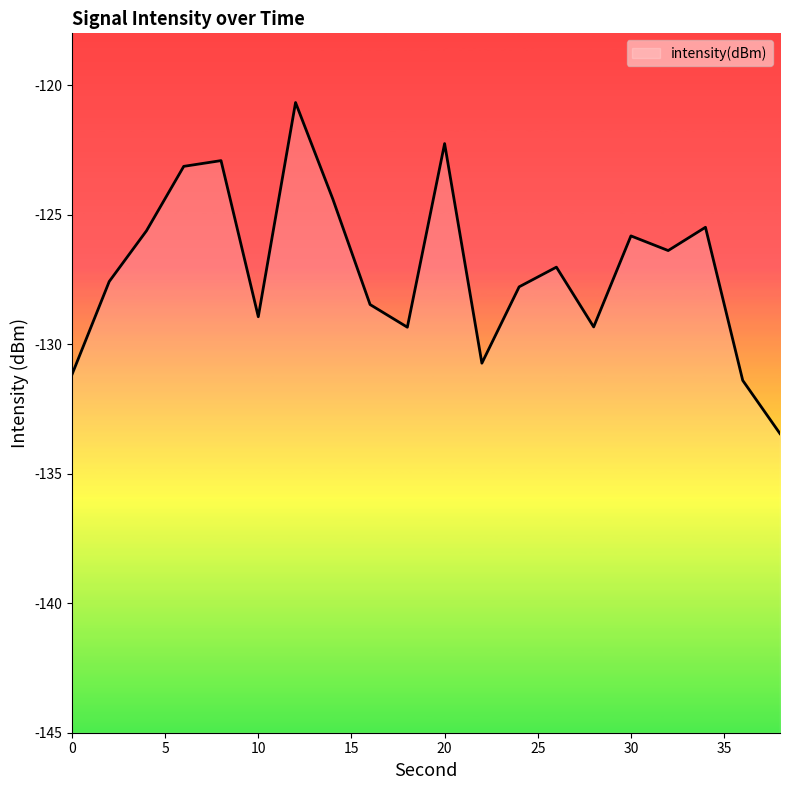

Is this an area chart (filled region under the line)?

No